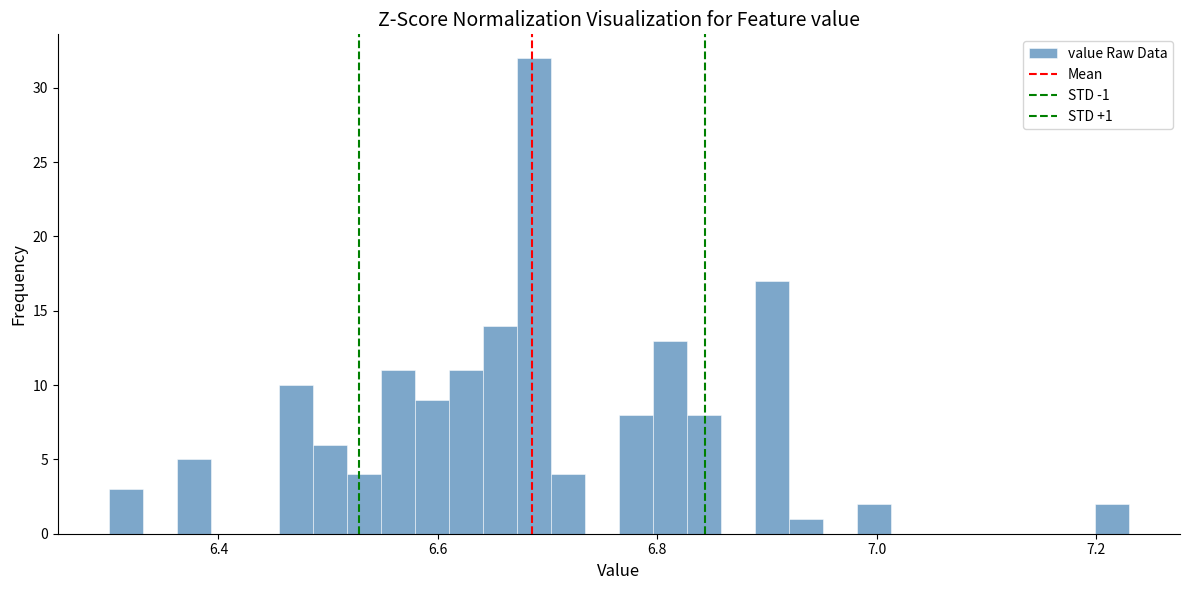

Around what value on the x-axis is the tallest bar? Give the approximate position of its centre, as read against the axis.

6.68